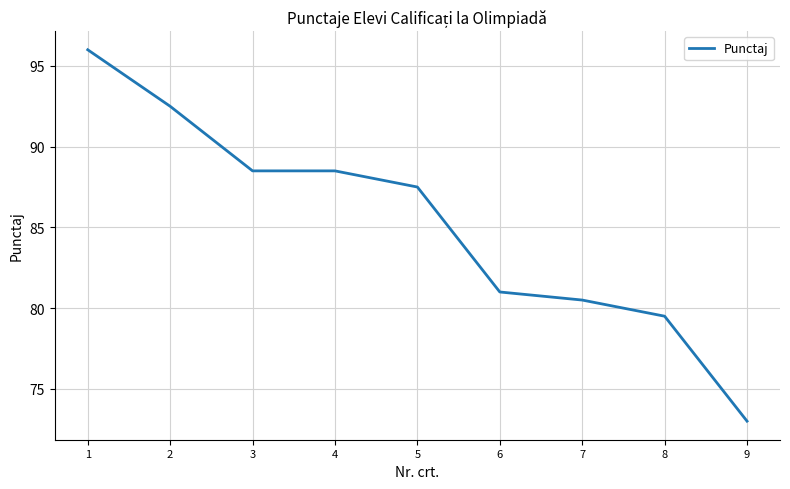

What is the difference between the maximum and minimum values?

23.0